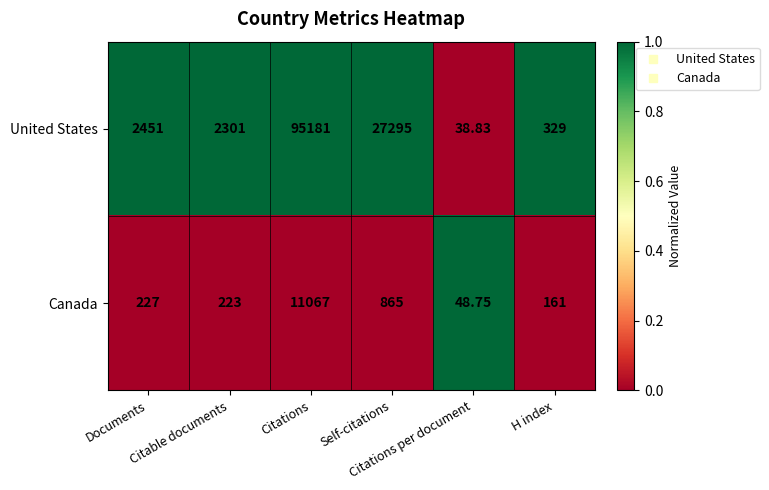

Which series has the widest spread of values?

United States